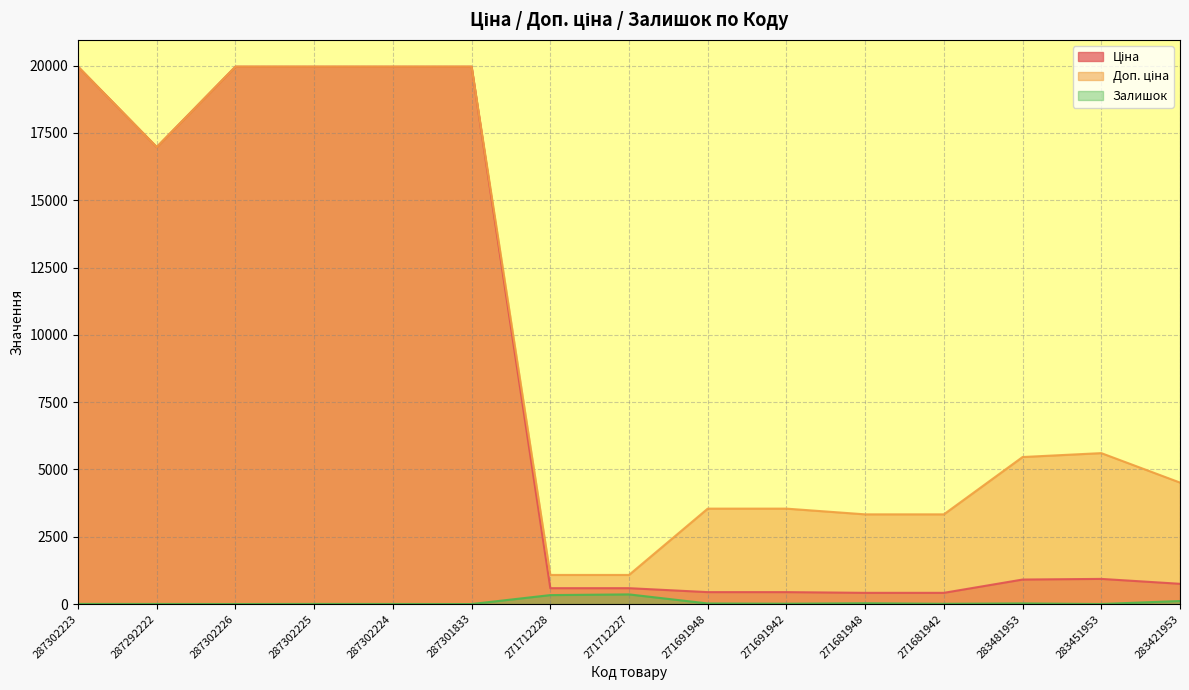

The value of Залишок at 271681942 is 10.0. True or false?

True